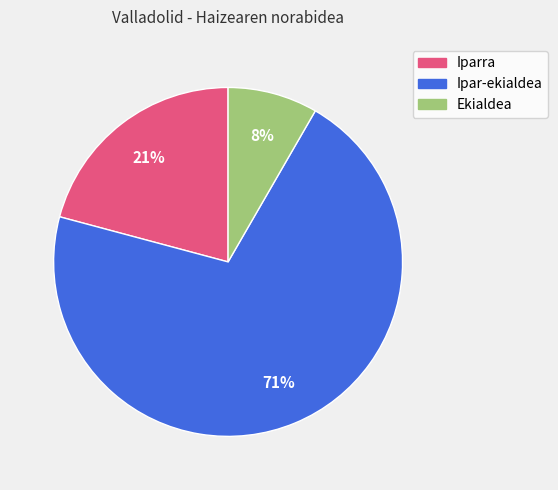

What percentage is the Ekialdea slice, to the nearest percent?

8%